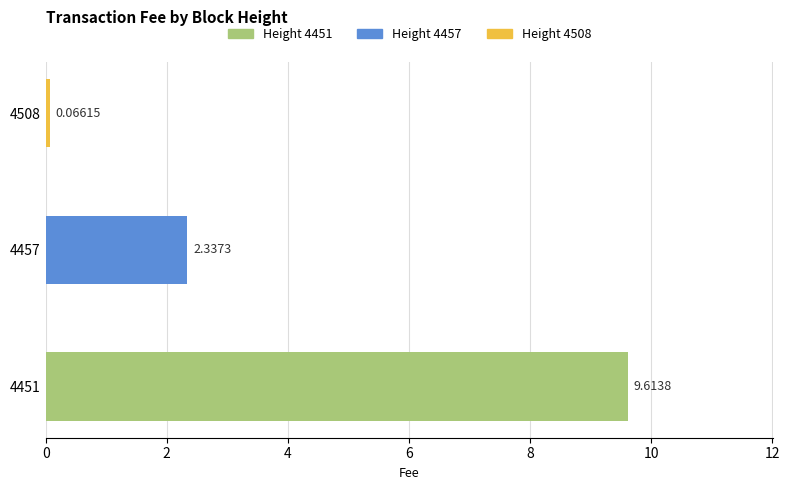

What is the average value?

4.0